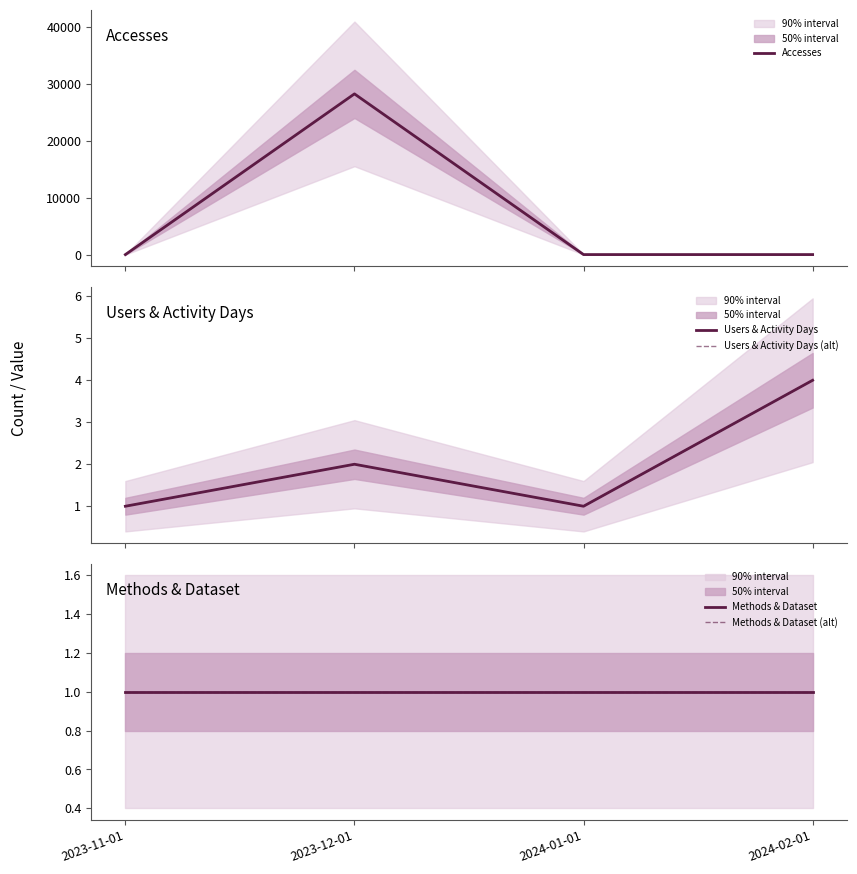

At which category is the sum across all series the highest?

2023-12-01